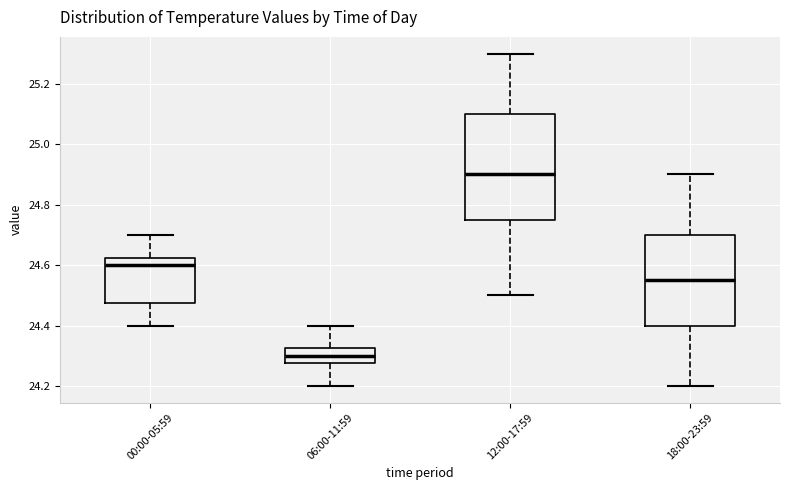

Which box's median line is the highest?

12:00-17:59